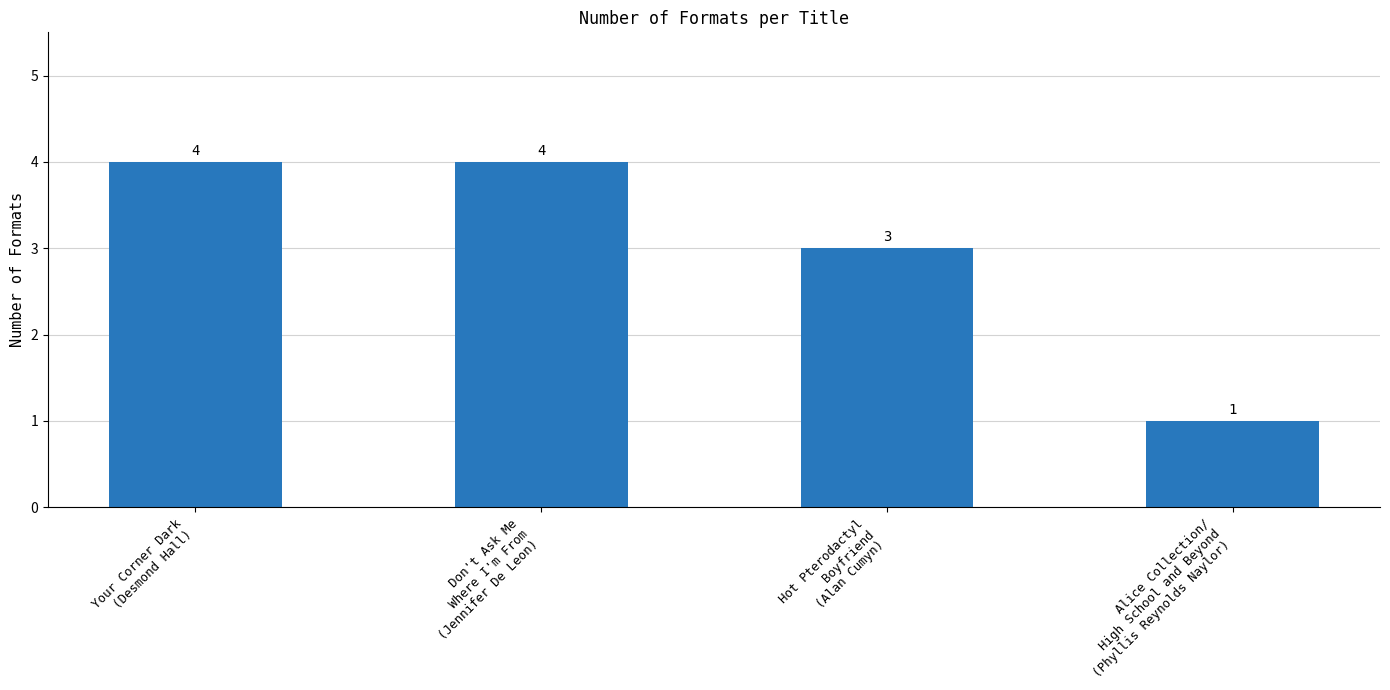

Does the chart contain any negative values?

No